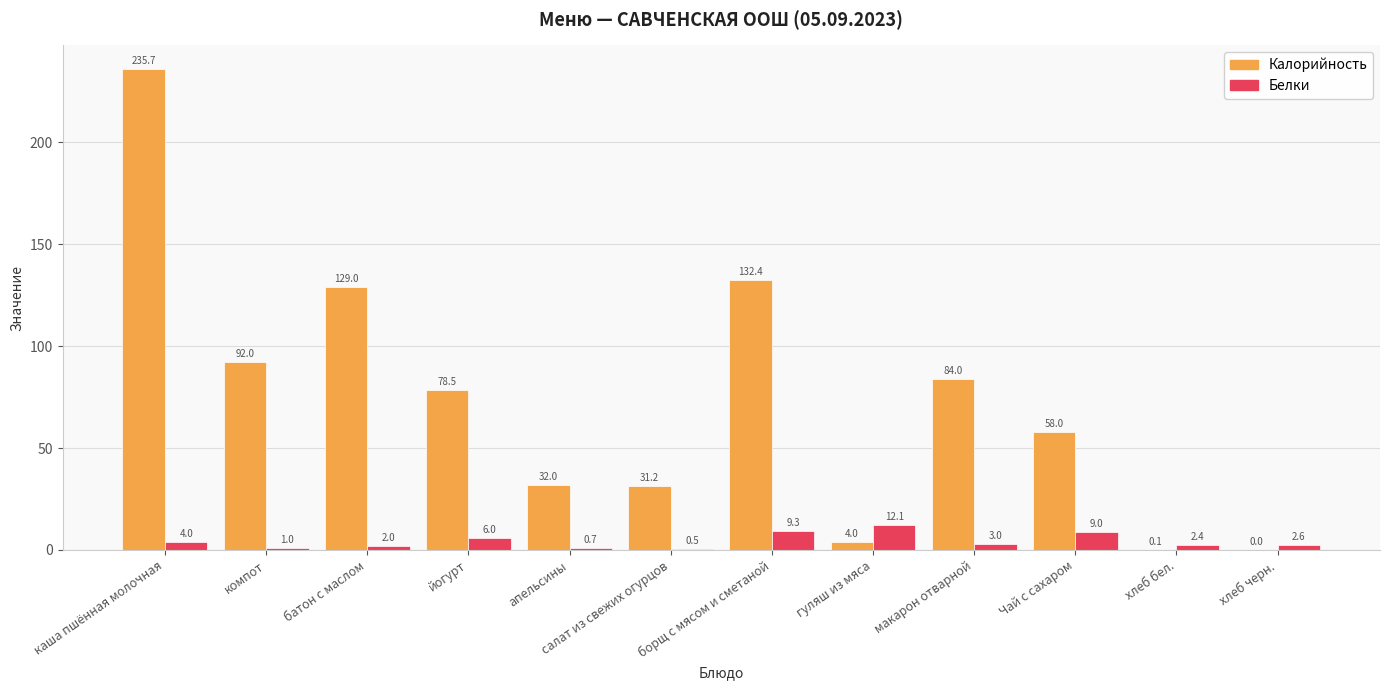

How many groups of bars are there?

12